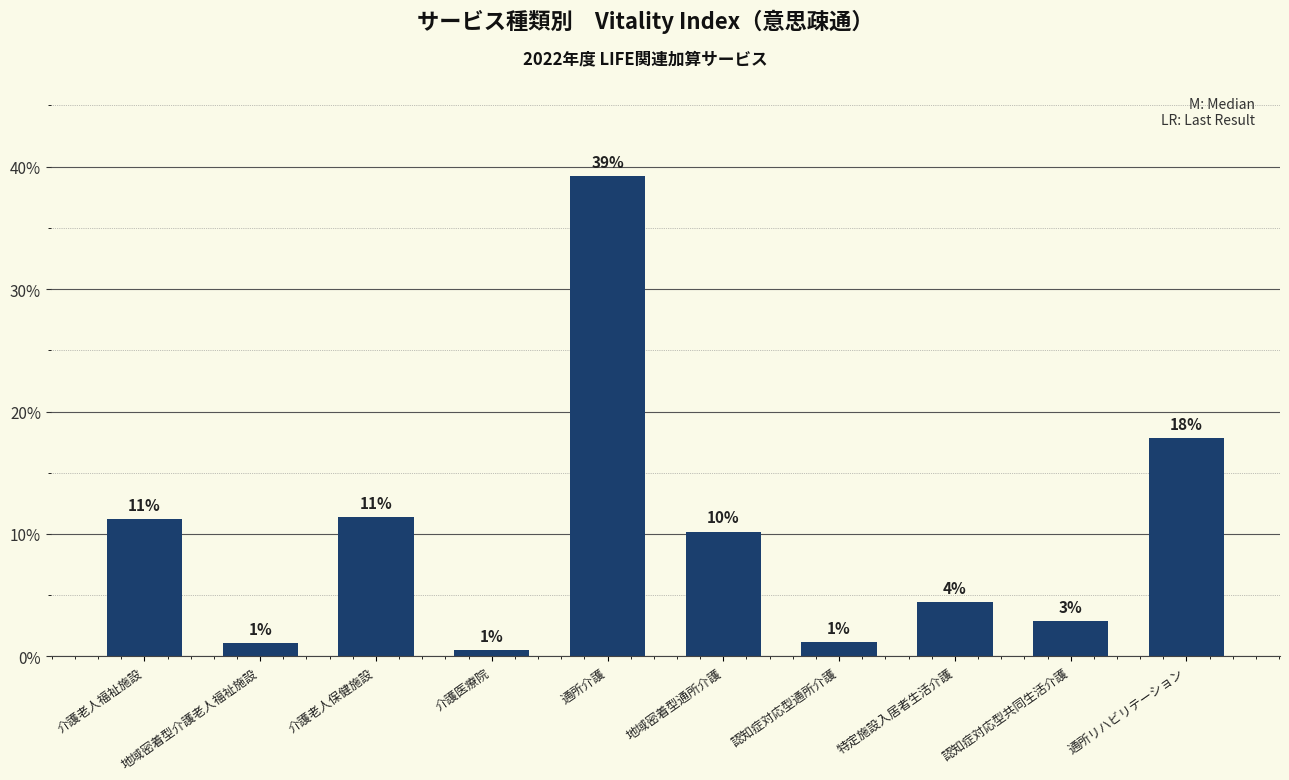

Reading right to left, what are all the values shown in this chart?

17.8	2.9	4.4	1.2	10.2	39.2	0.5	11.4	1.1	11.2